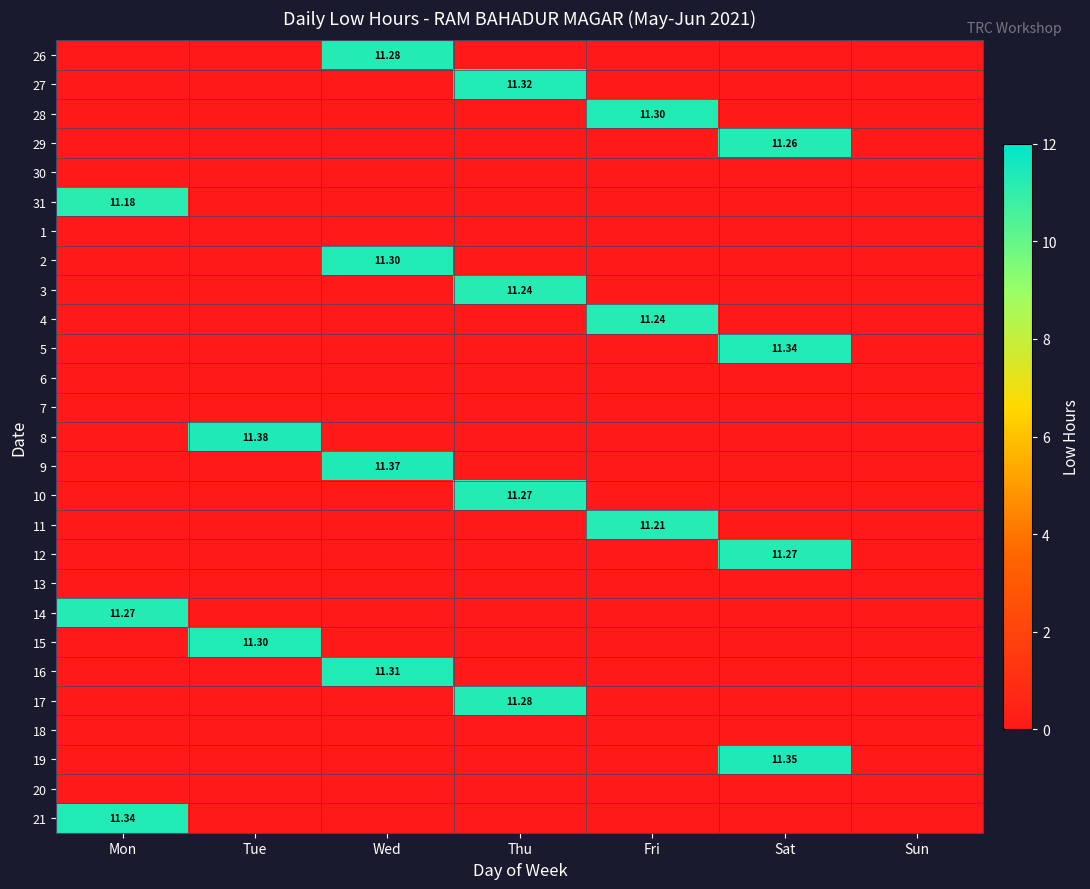

Where is 19 nearest to the value 5?

Mon